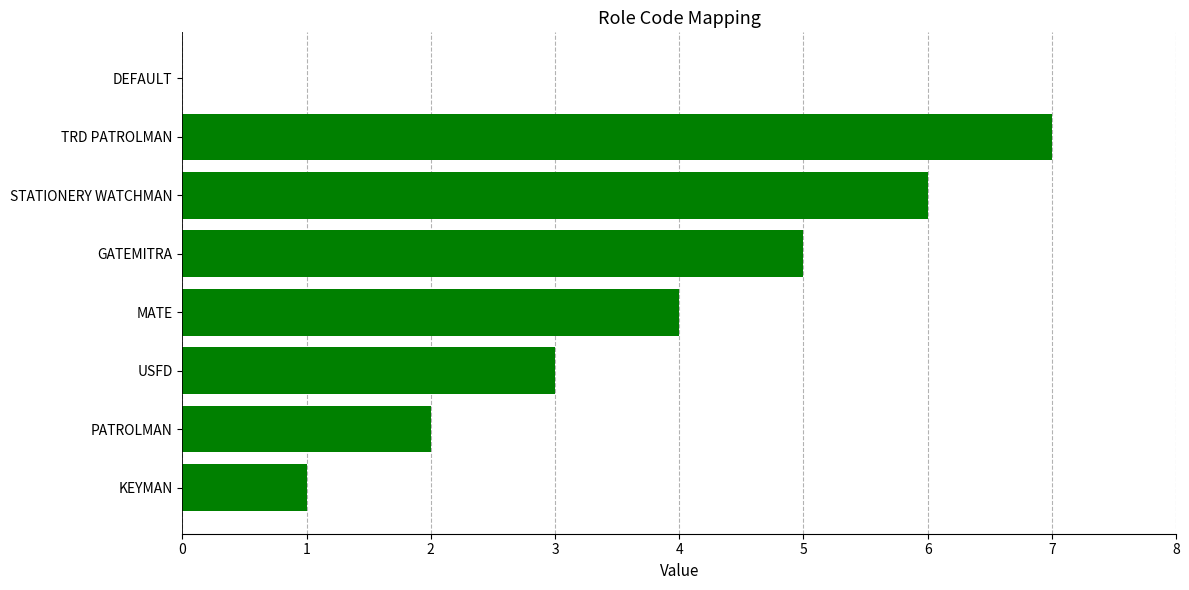

Which label corresponds to the largest value in the chart?

TRD PATROLMAN